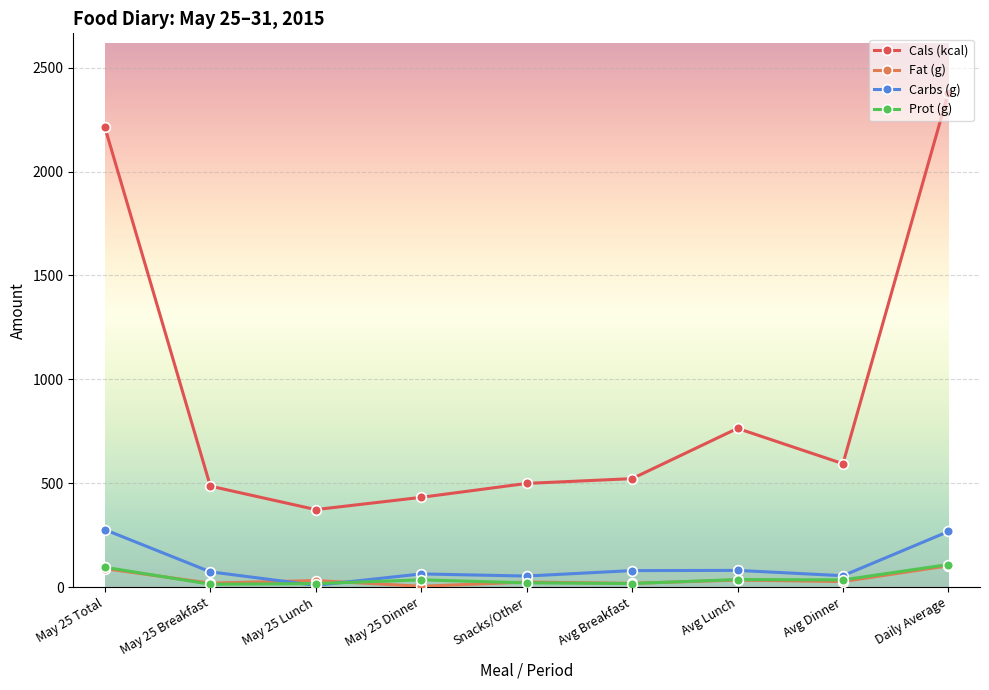

Which series changed the most between May 25 Dinner and Avg Dinner?

Cals (kcal)